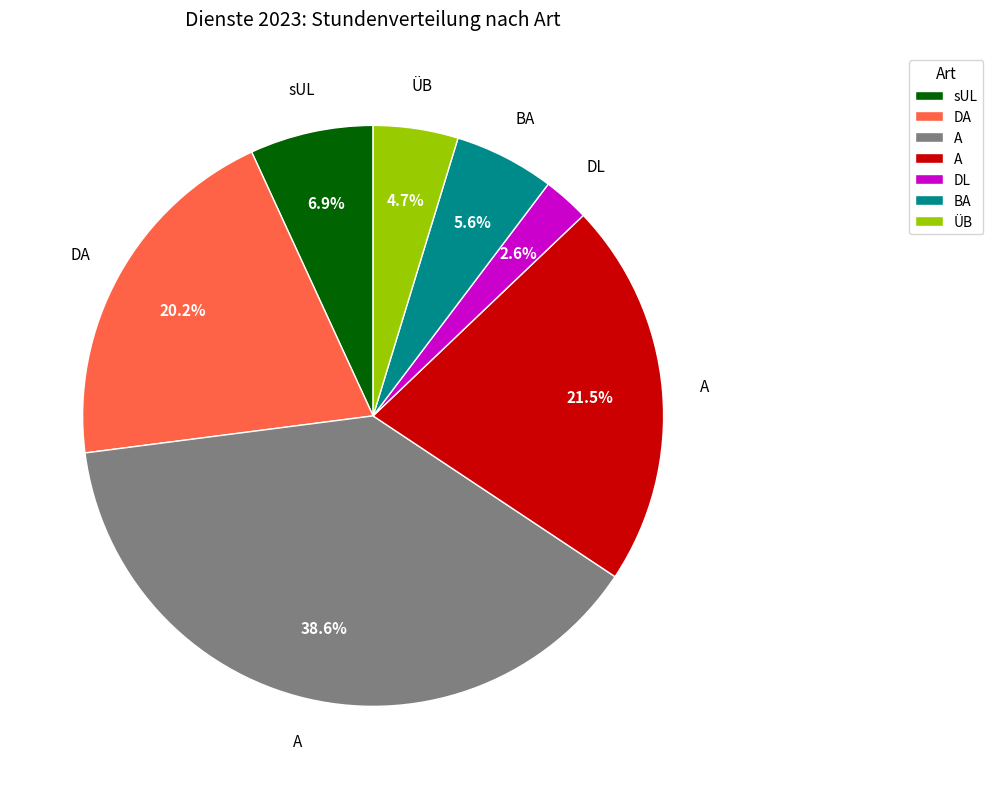

Is there any slice that represents more than half of the pie?

No